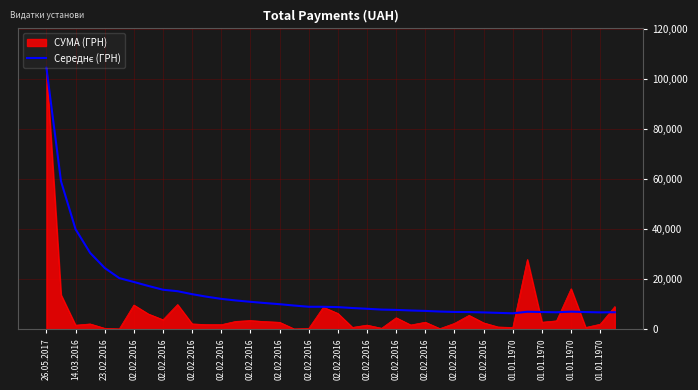

What is the maximum value shown in the chart?

104400.0